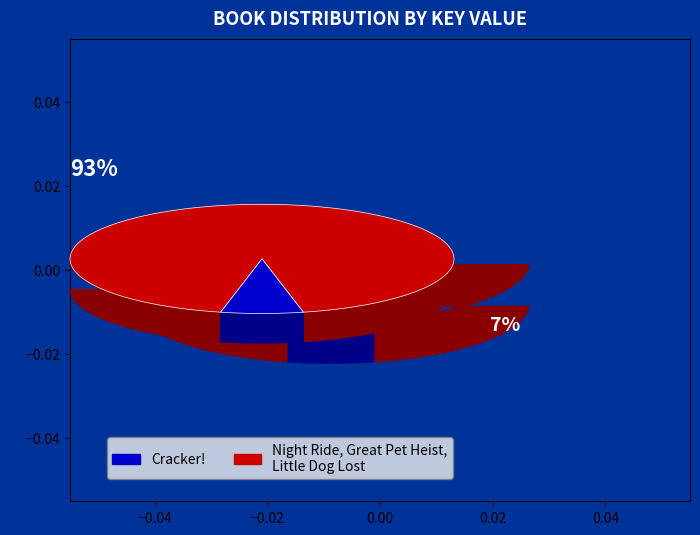

True or false: Little Dog, Lost accounts for 26% of the total.

False